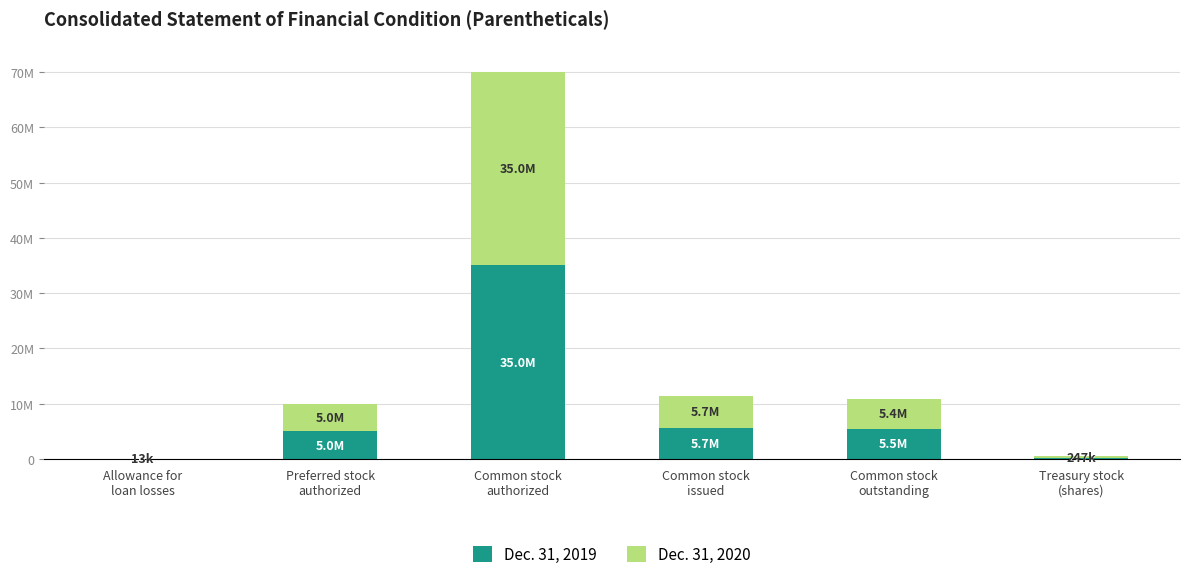

Are the bars grouped side by side (vs. stacked)?

No